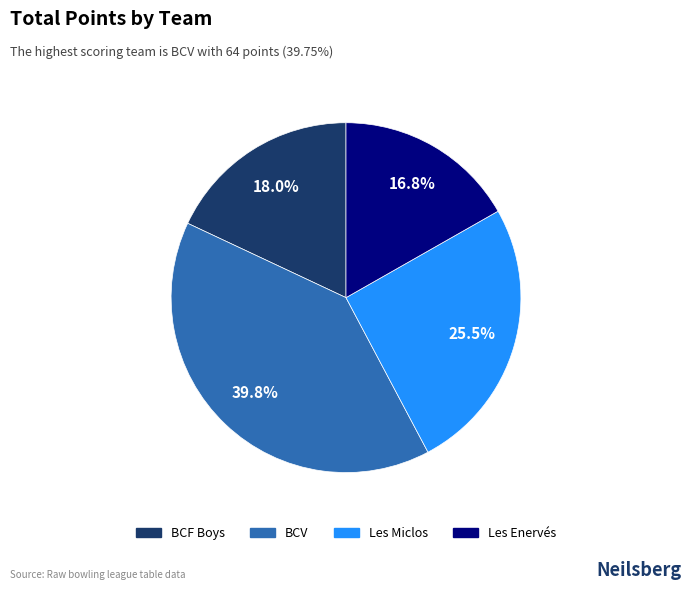

Count the number of slices in the pie.

4